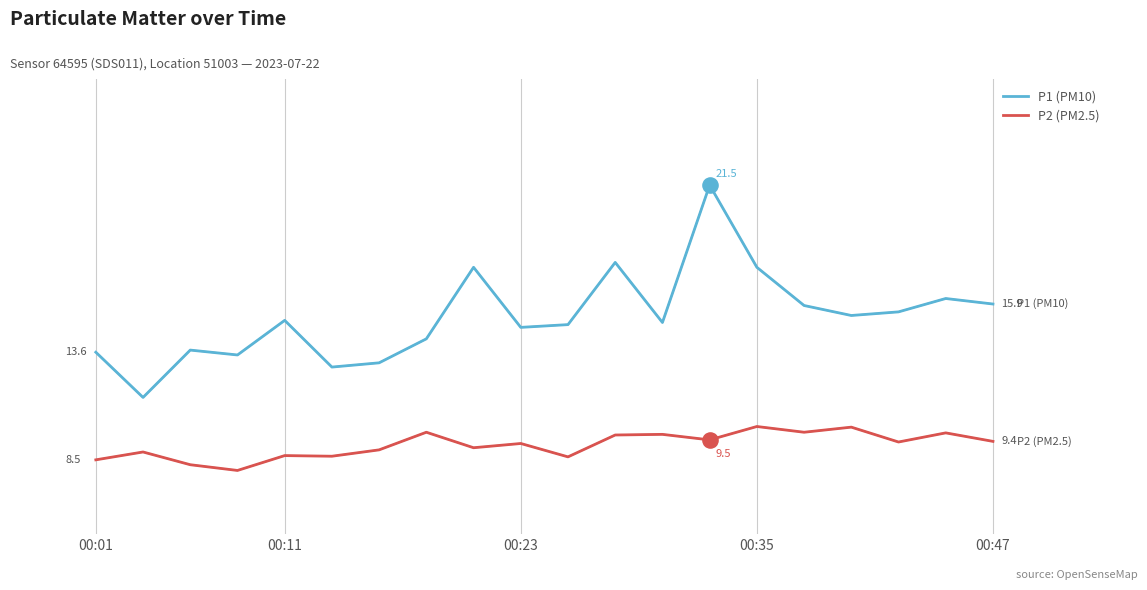

Is this an area chart (filled region under the line)?

No